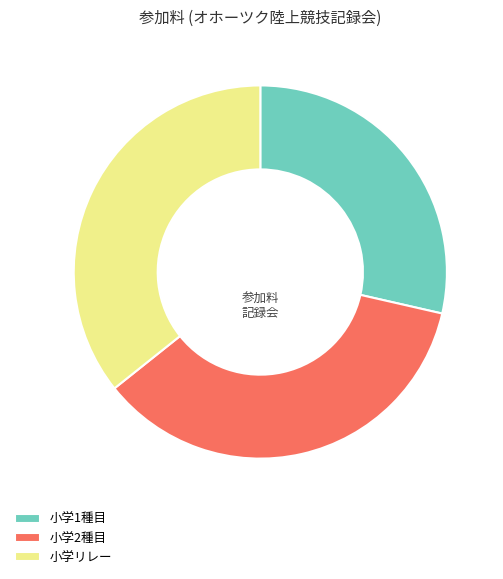

Do 小学リレー and 小学2種目 together represent more than half of the pie?

Yes